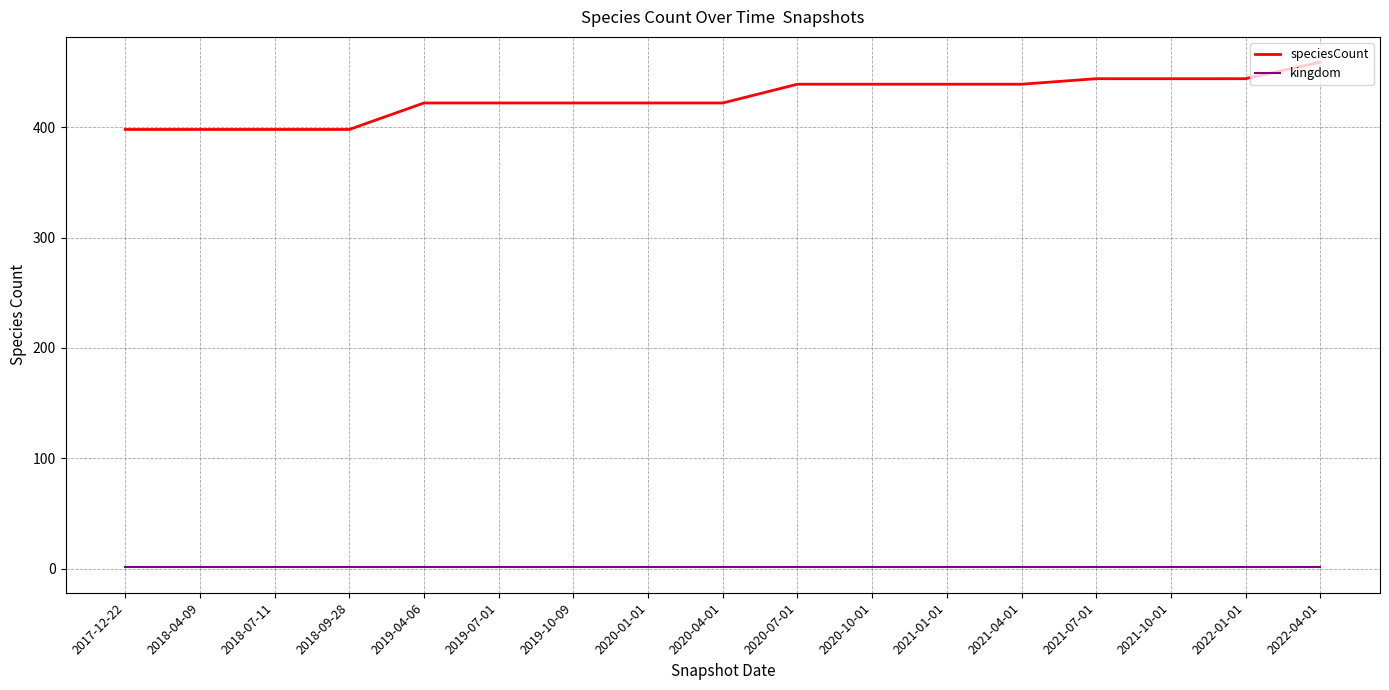

Is the value of speciesCount at 2021-10-01 greater than the value of kingdom at 2019-10-09?

Yes